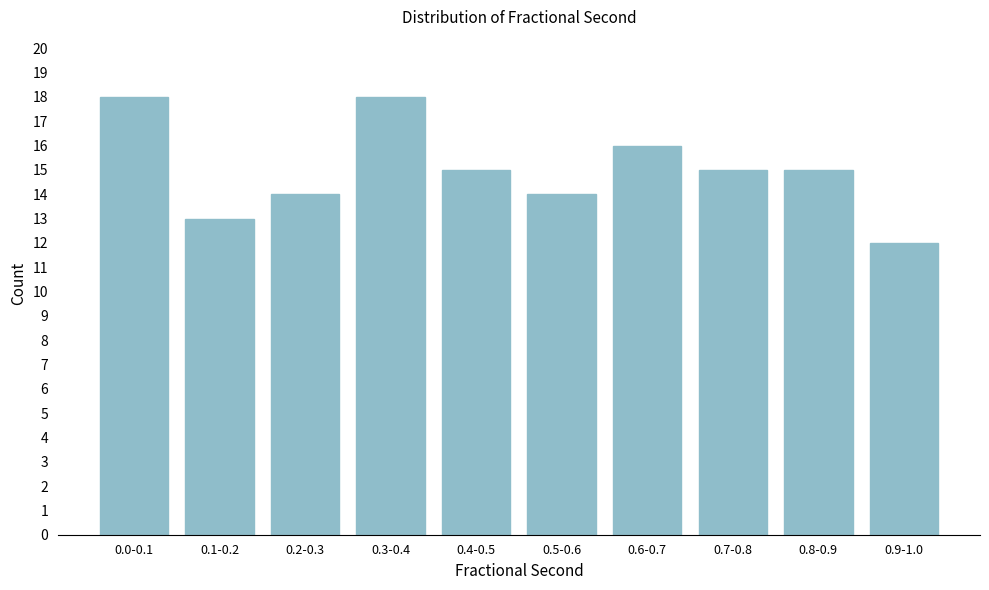

Reading left to right, extract all data points from this chart.

0.0-0.1=18	0.1-0.2=13	0.2-0.3=14	0.3-0.4=18	0.4-0.5=15	0.5-0.6=14	0.6-0.7=16	0.7-0.8=15	0.8-0.9=15	0.9-1.0=12